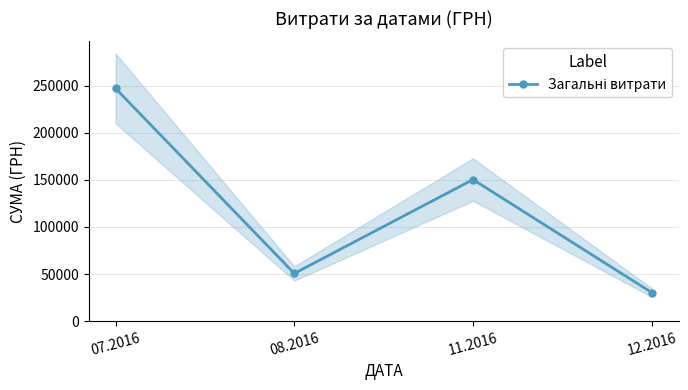

Count the number of data series in this chart.

1